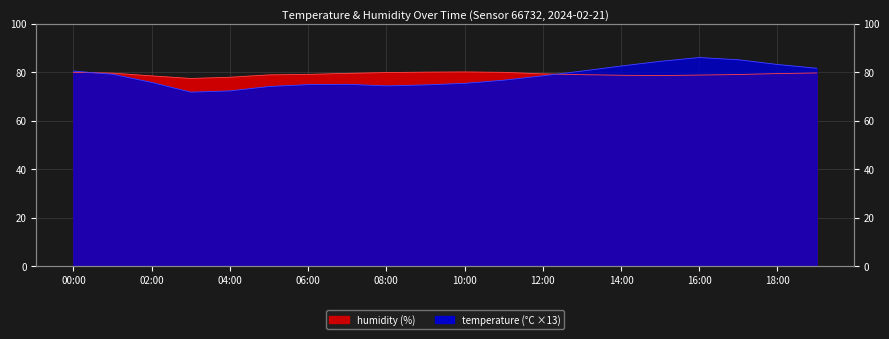

Between which two adjacent categories do temperature and humidity first intersect?

00:00 and 01:00